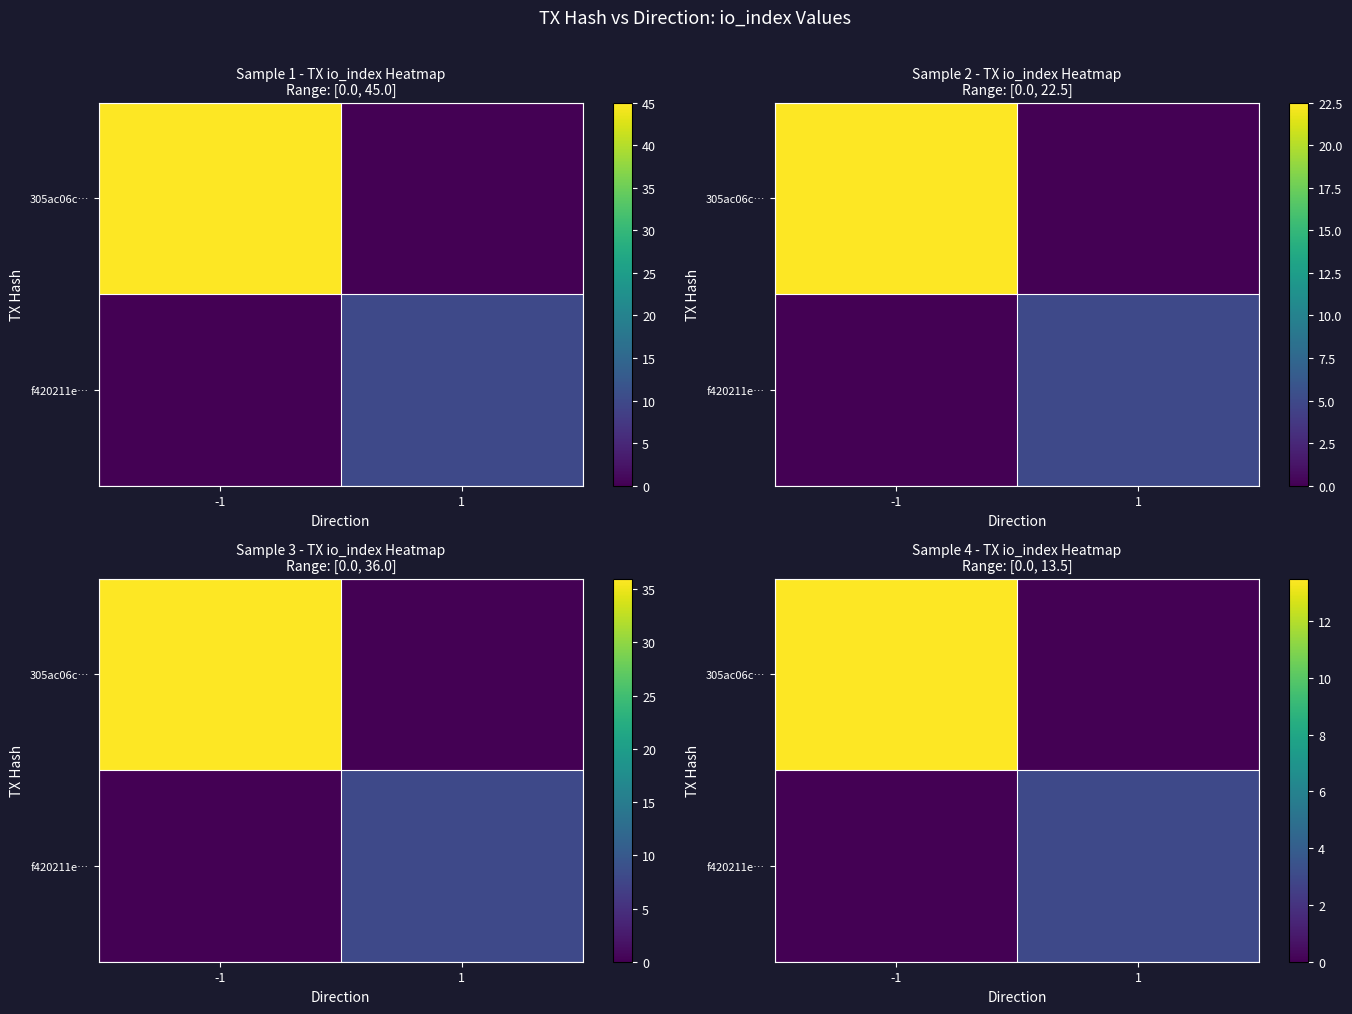

What is the total value across all series at -1?

13.5